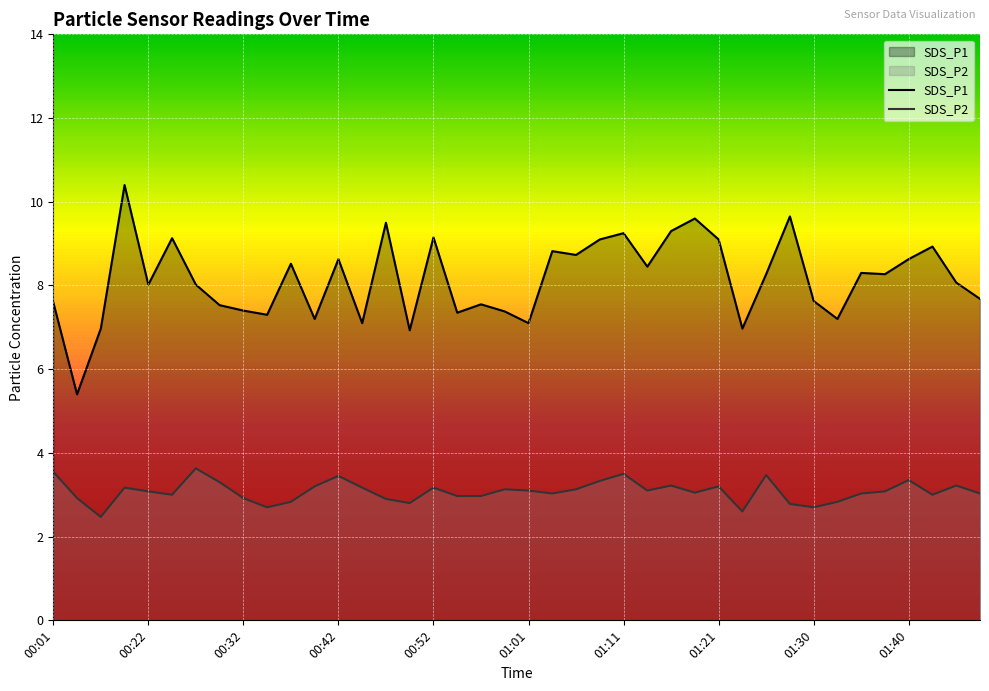

Reading left to right, extract all data points from this chart.

SDS_P1: 7.6	5.4	7.0	10.4	8.0	9.1	8.0	7.5	7.4	7.3	8.5	7.2	8.6	7.1	9.5	6.9	9.2	7.3	7.5	7.4	7.1	8.8	8.7	9.1	9.2	8.4	9.3	9.6	9.1	7.0	8.3	9.7	7.6	7.2	8.3	8.3	8.6	8.9	8.1	7.7
SDS_P2: 3.5	2.9	2.5	3.2	3.1	3.0	3.6	3.3	2.9	2.7	2.8	3.2	3.5	3.2	2.9	2.8	3.2	3.0	3.0	3.1	3.1	3.0	3.1	3.3	3.5	3.1	3.2	3.0	3.2	2.6	3.5	2.8	2.7	2.8	3.0	3.1	3.4	3.0	3.2	3.0